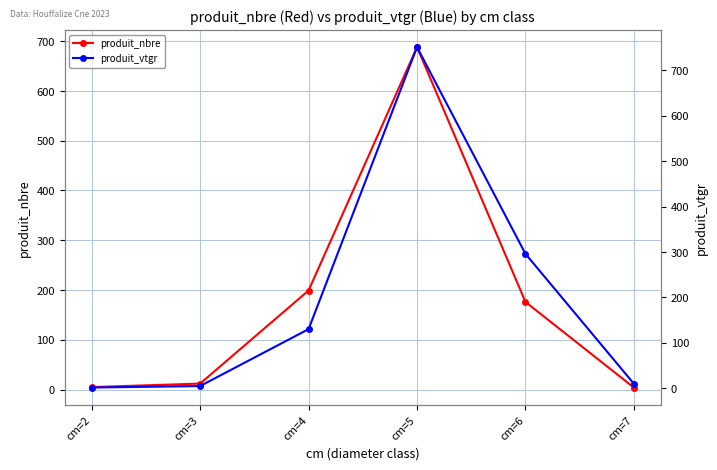

What is the difference between the produit_vtgr values at cm=4 and cm=5?

621.0